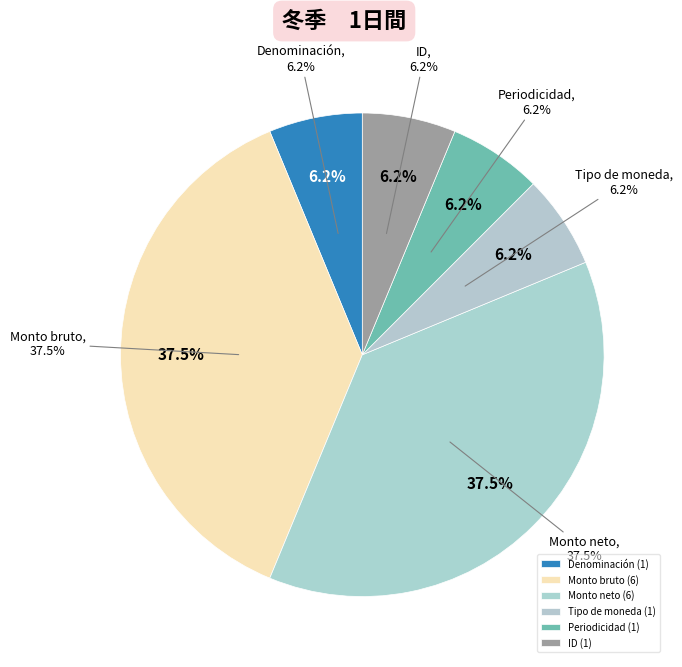

Combined, do Denominación de los bonos and Monto neto de los bonos account for over 50%?

No